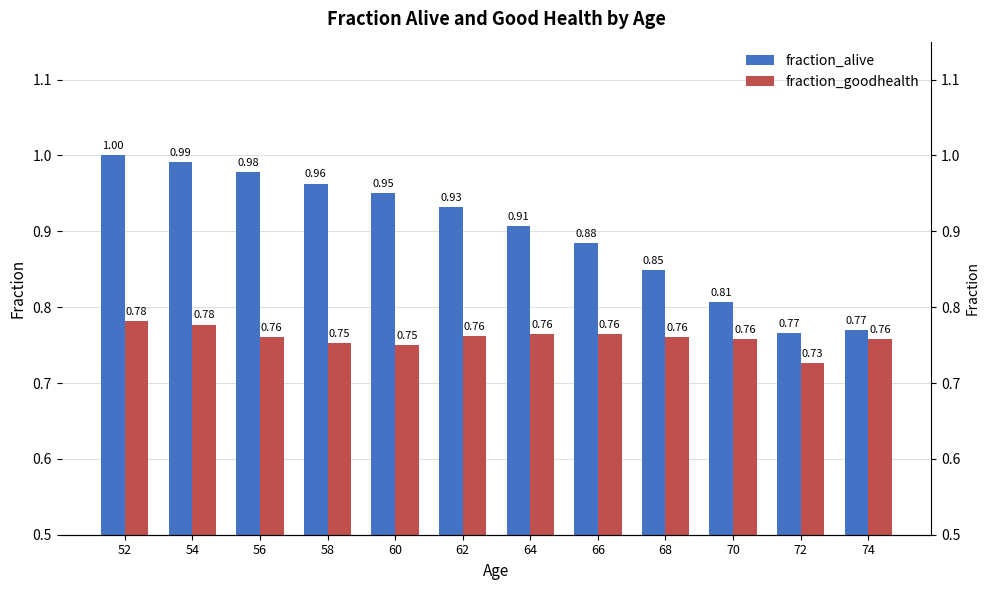

Where is fraction_alive nearest to the value 0?

72